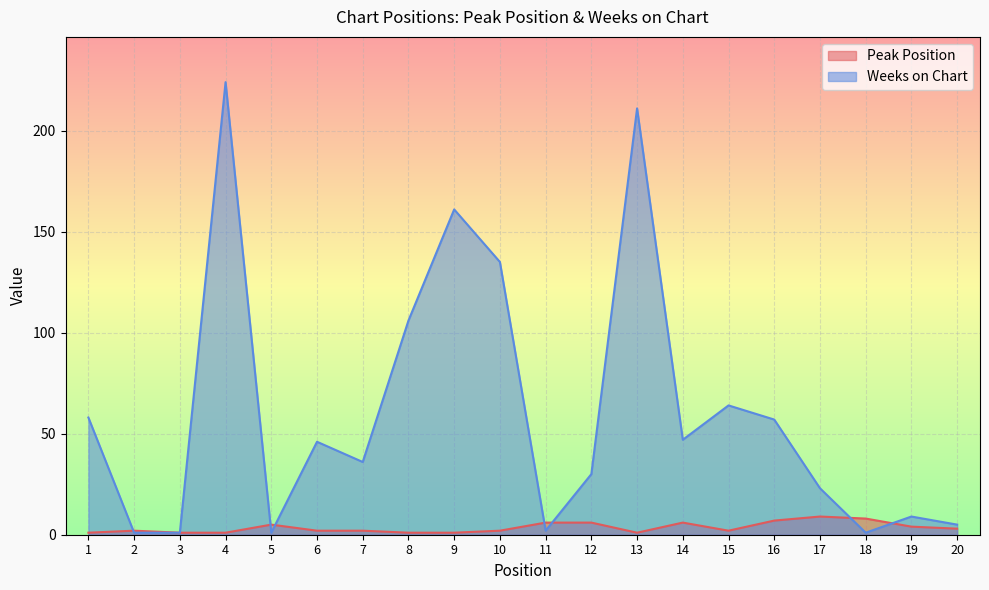

How many data points in Peak Position are above 2?

9